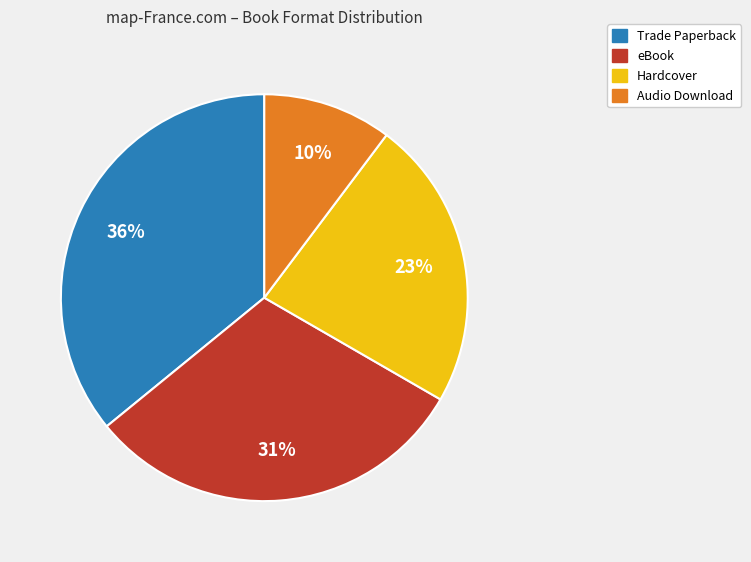

Is there any slice that represents more than half of the pie?

No